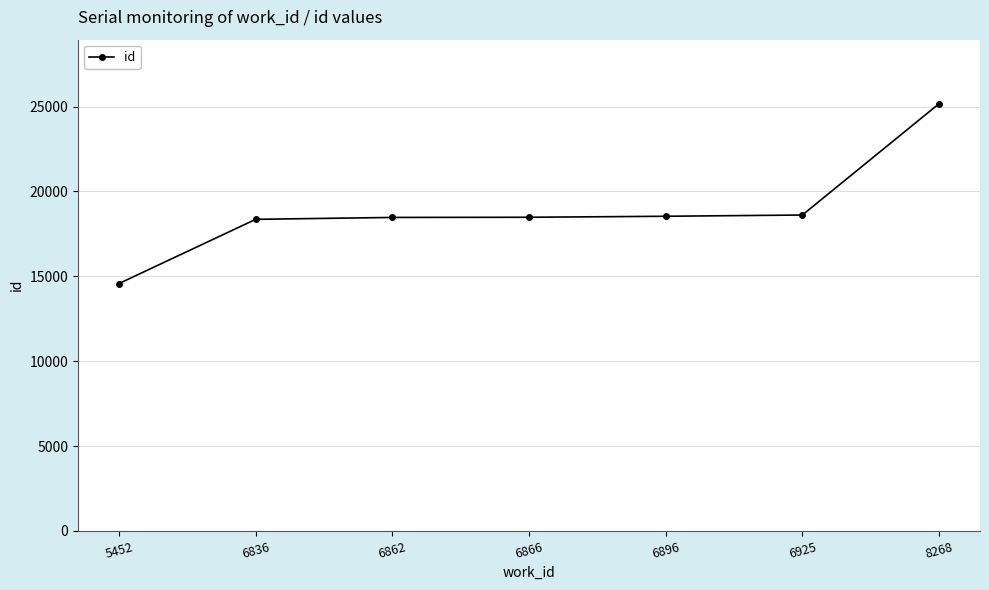

Is it true that the value at 6866 is 18476?

True